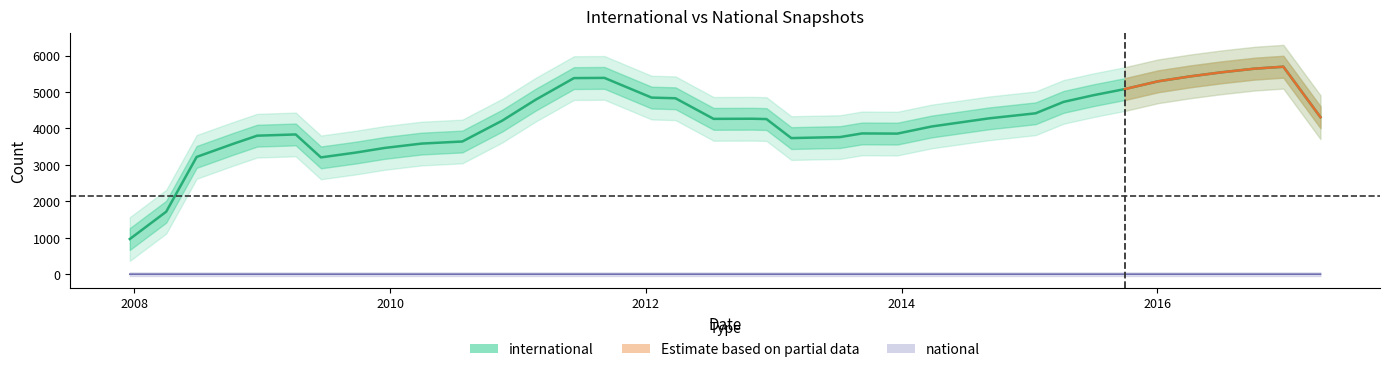

What is the label of the 27th point from the right?

2010-11-17